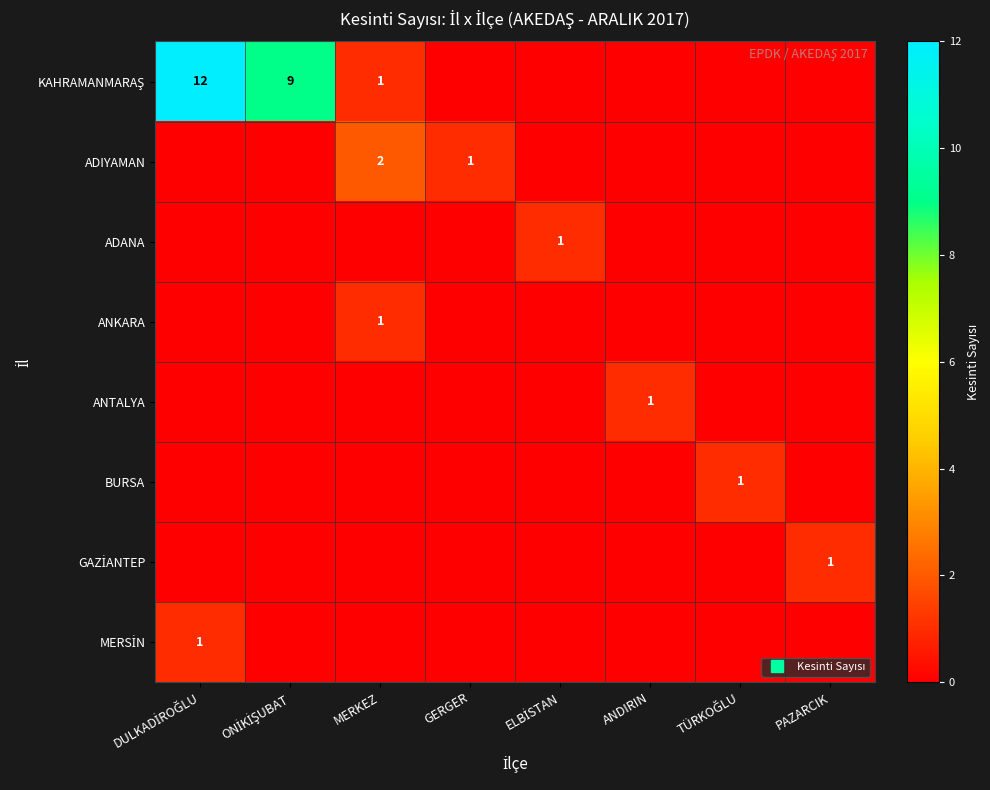

At TÜRKOĞLU, list the series in order from smallest to largest.

KAHRAMANMARAŞ, ADIYAMAN, ADANA, ANKARA, ANTALYA, GAZİANTEP, MERSİN, BURSA